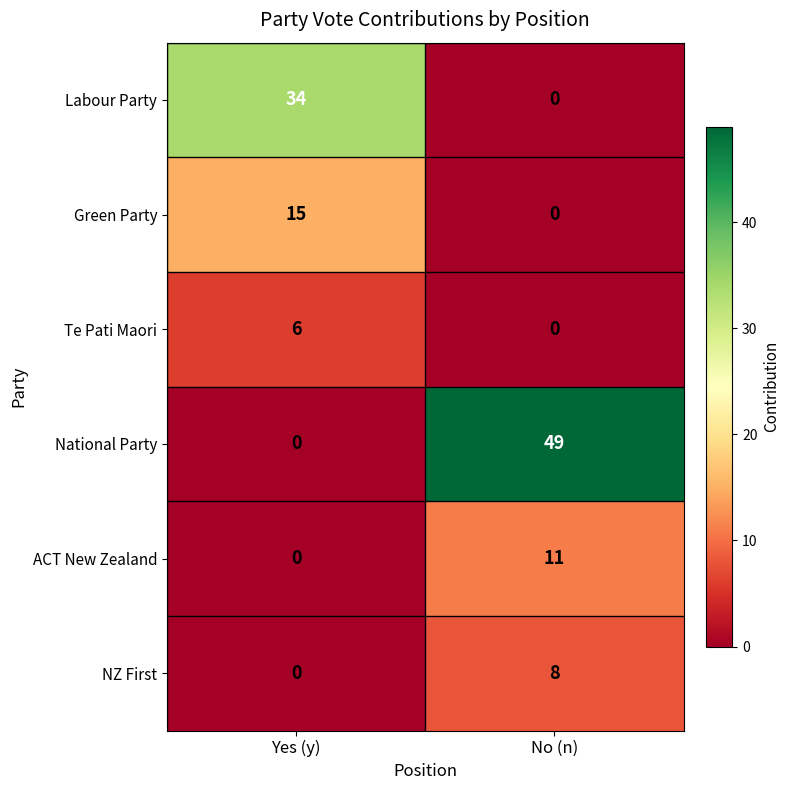

The National Party series shows 49 at No (n). True or false?

True